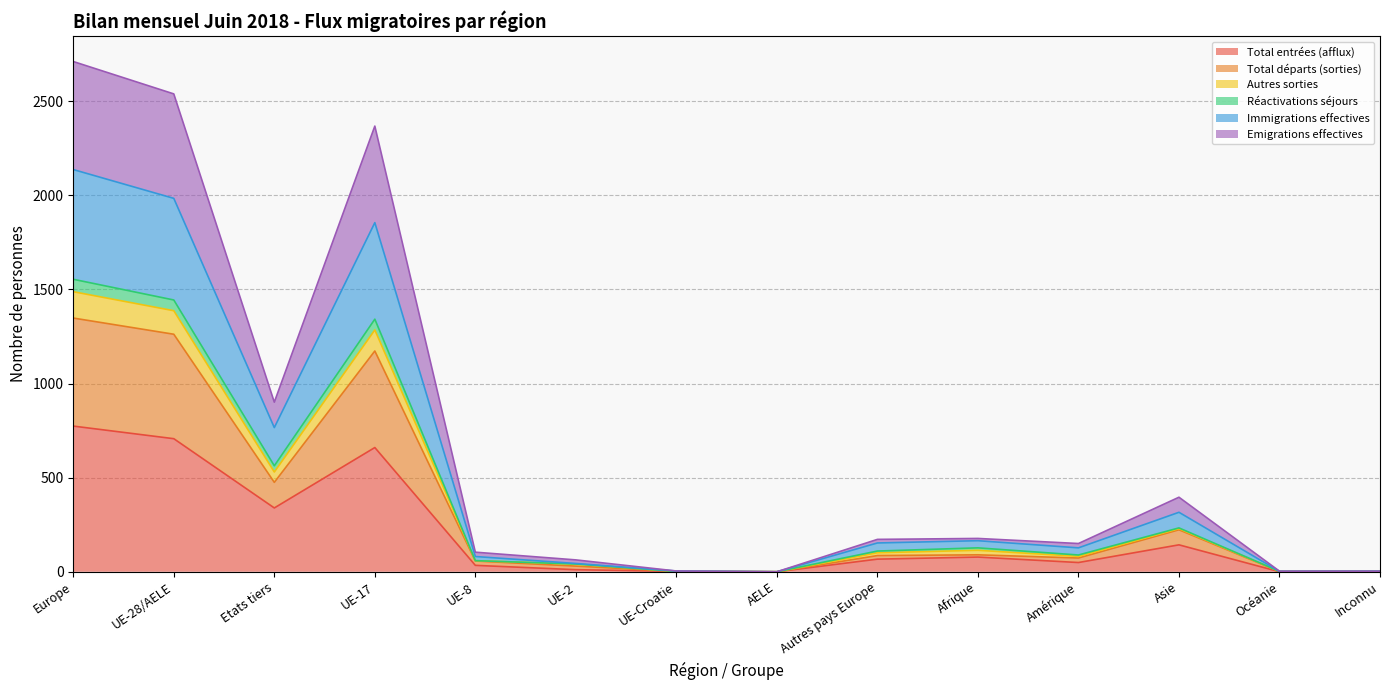

At which label is Total entrées (afflux) closest to 387?

Etats tiers